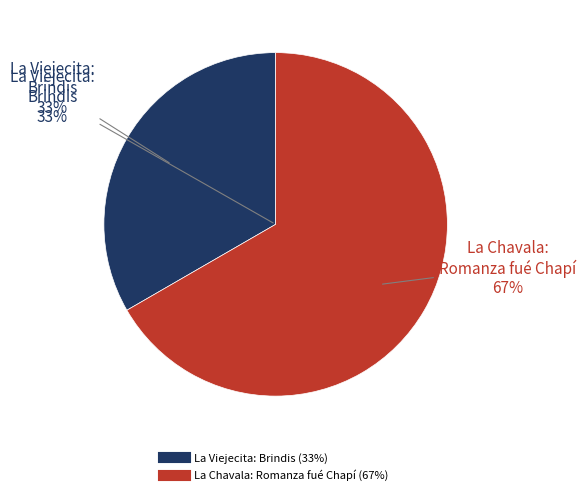

What percentage is the La Viejecita: Brindis slice, to the nearest percent?

33%